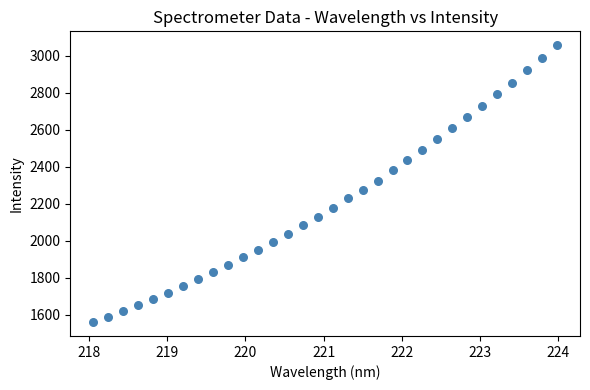

What is the range of X values (max minus min)?

5.9